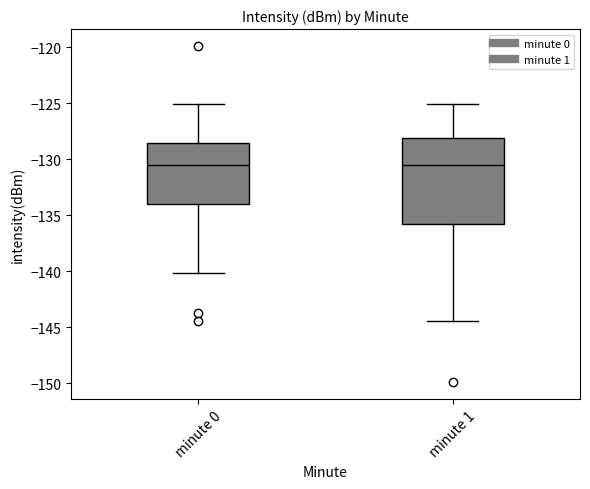

Which box is the tallest, from its lower edge to its upper edge?

minute 1